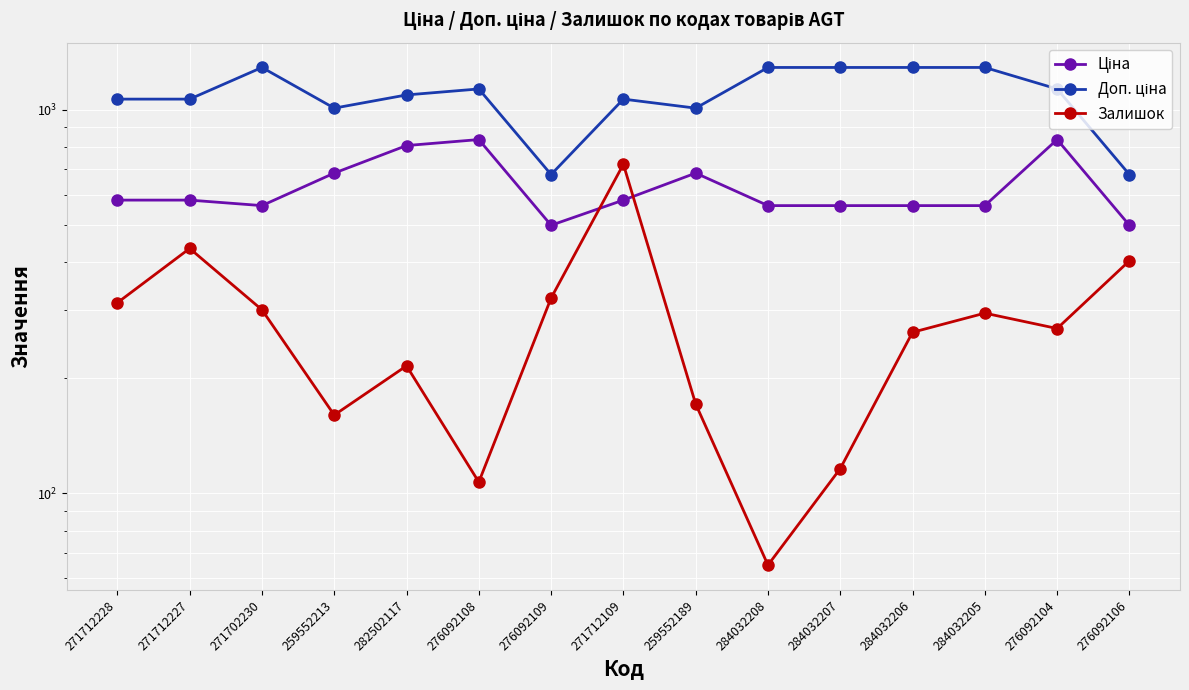

At which category does Ціна reach its first local peak?

276092108